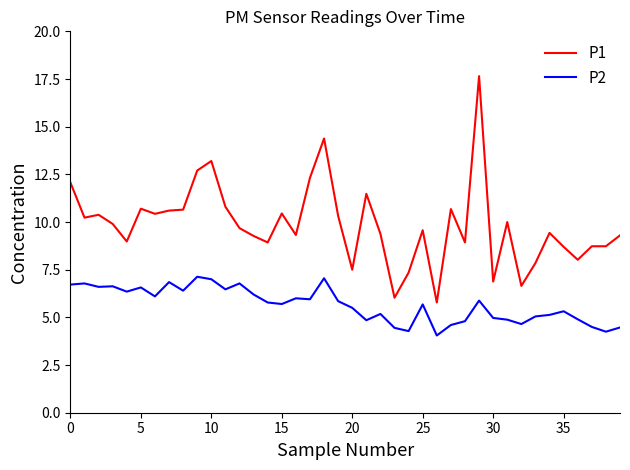

List the series in order of their overall mean, highest first.

P1, P2